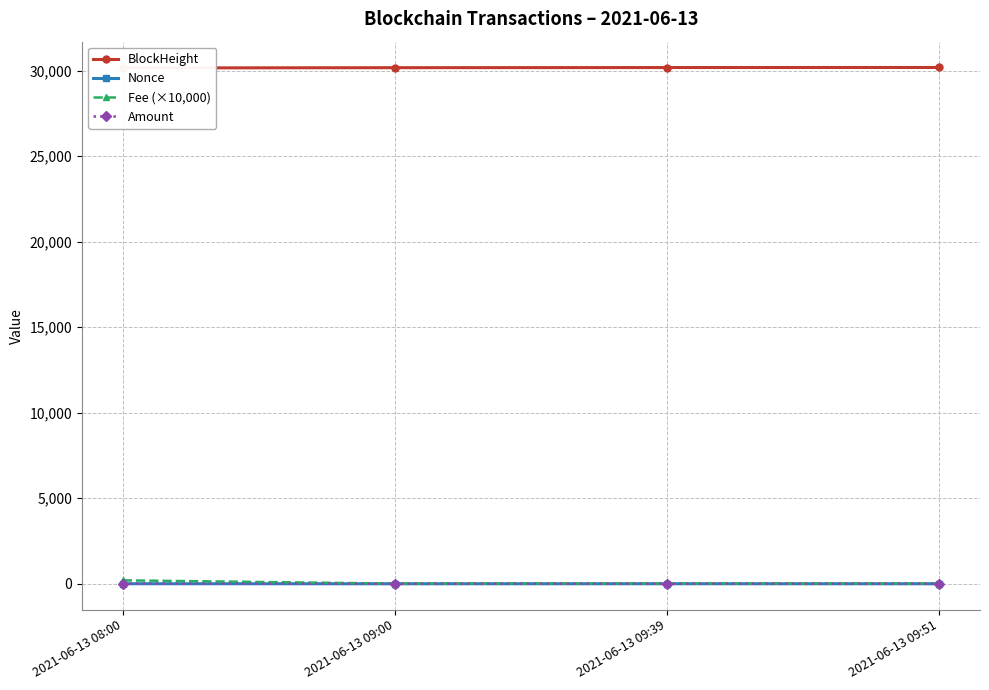

How many data points does each series have?

4